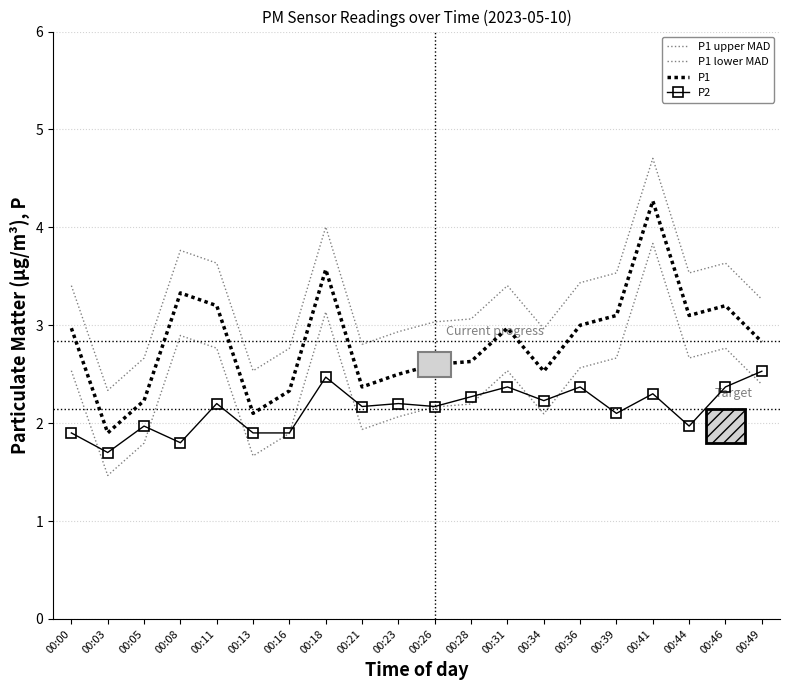

Rank the categories by P1 upper MAD value from highest to lowest.

00:41, 00:18, 00:08, 00:11, 00:46, 00:39, 00:44, 00:36, 00:00, 00:31, 00:49, 00:28, 00:26, 00:34, 00:23, 00:21, 00:16, 00:05, 00:13, 00:03